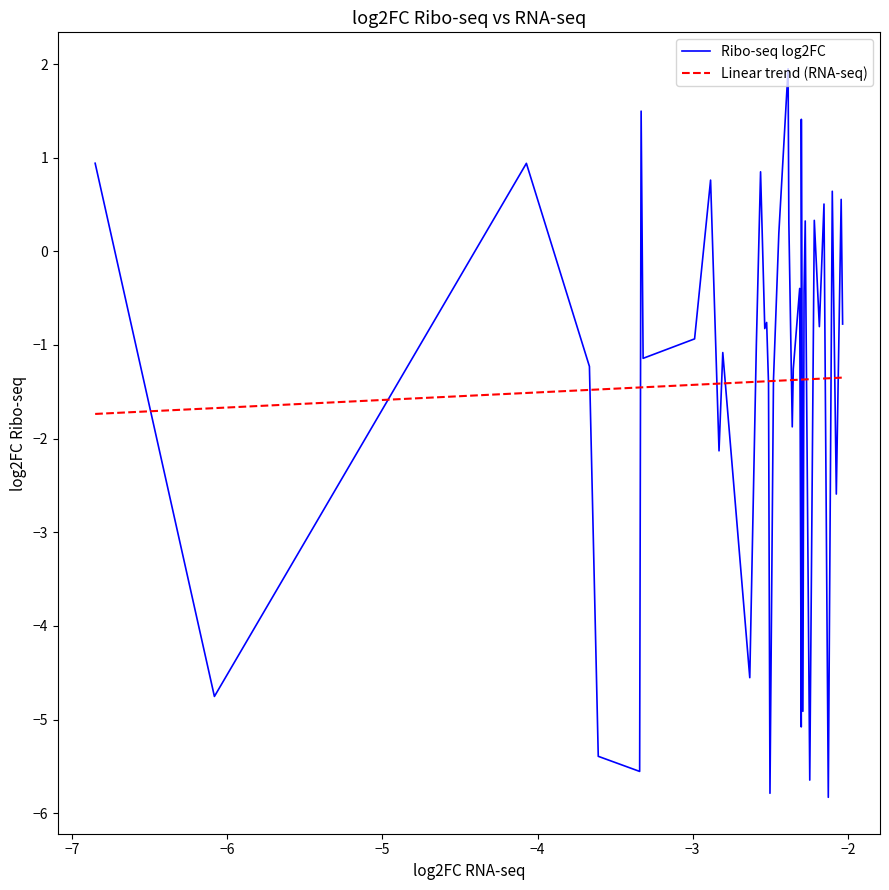

How many data points are less than 0?

26